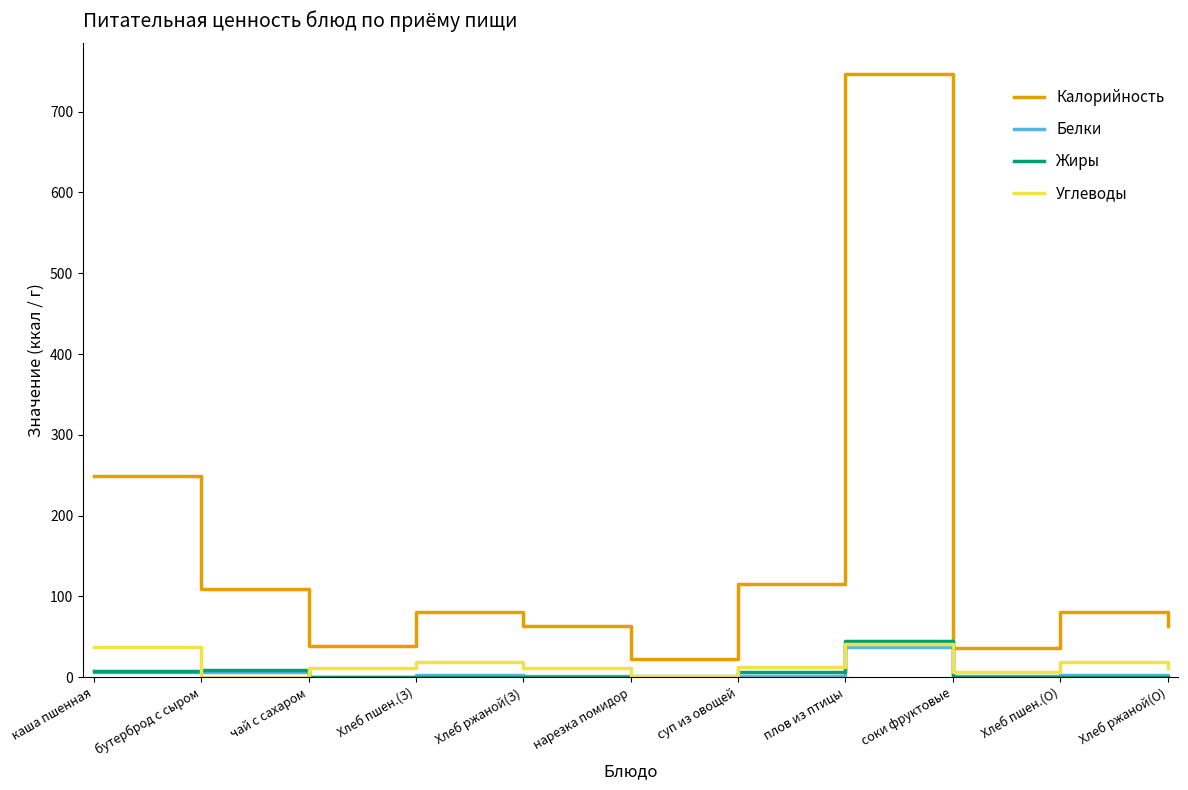

What are all the series names shown in the legend?

Калорийность, Белки, Жиры, Углеводы